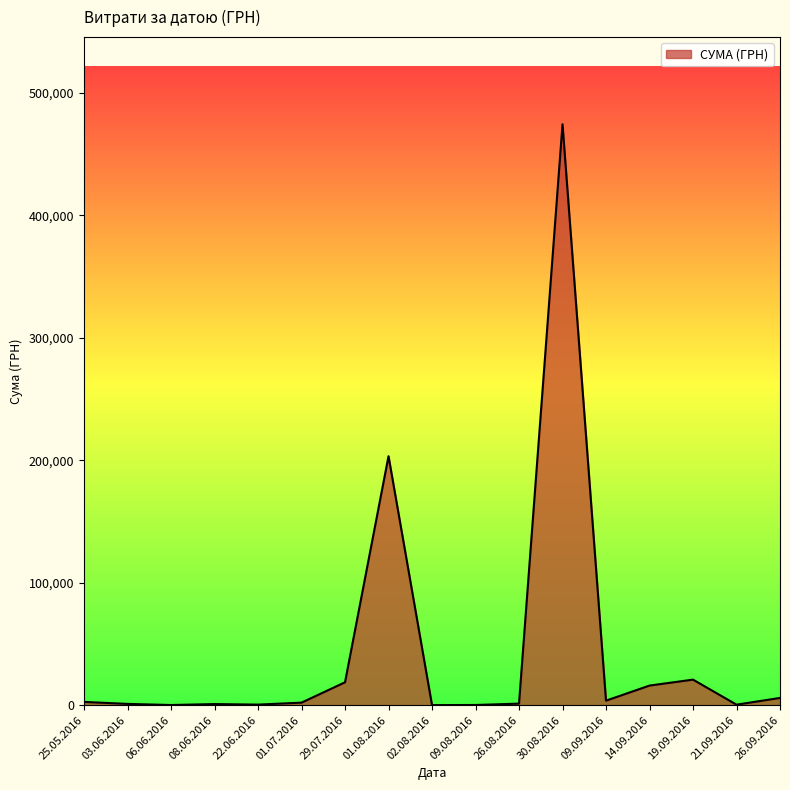

What is the ratio of the value at 09.09.2016 to the value at 01.07.2016?

1.8